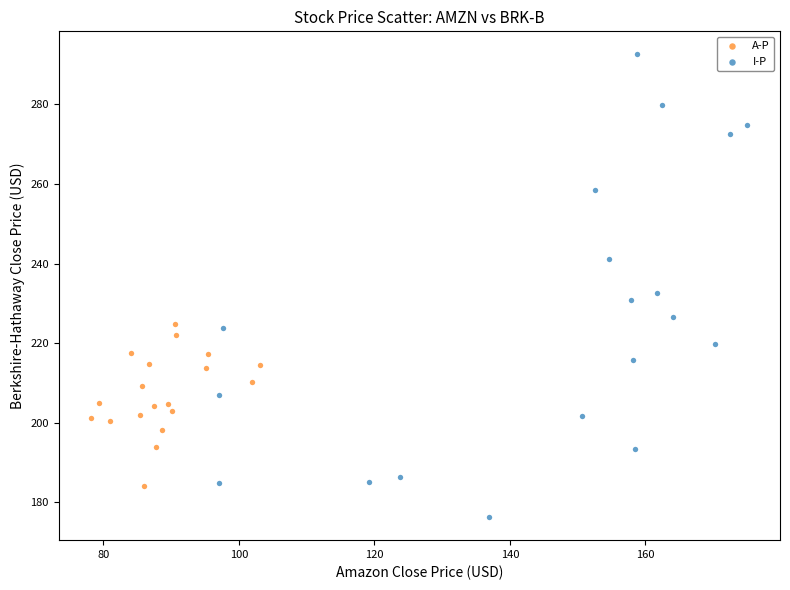

Which series contains the lowest Y value?

I-P